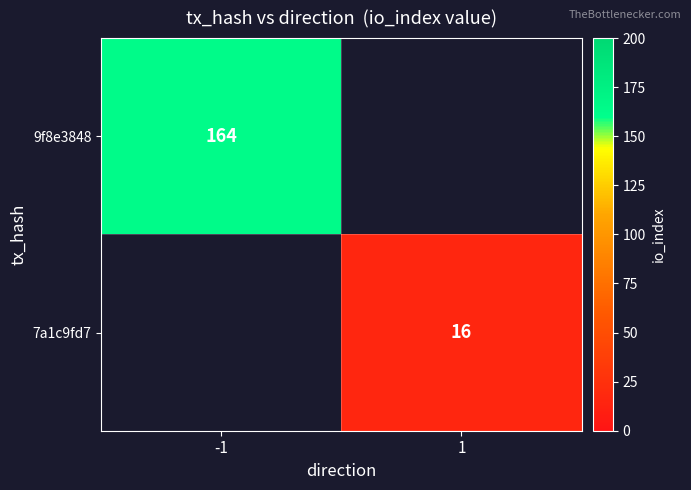

Is it true that 7a1c9fd7 equals 16 at 1?

True